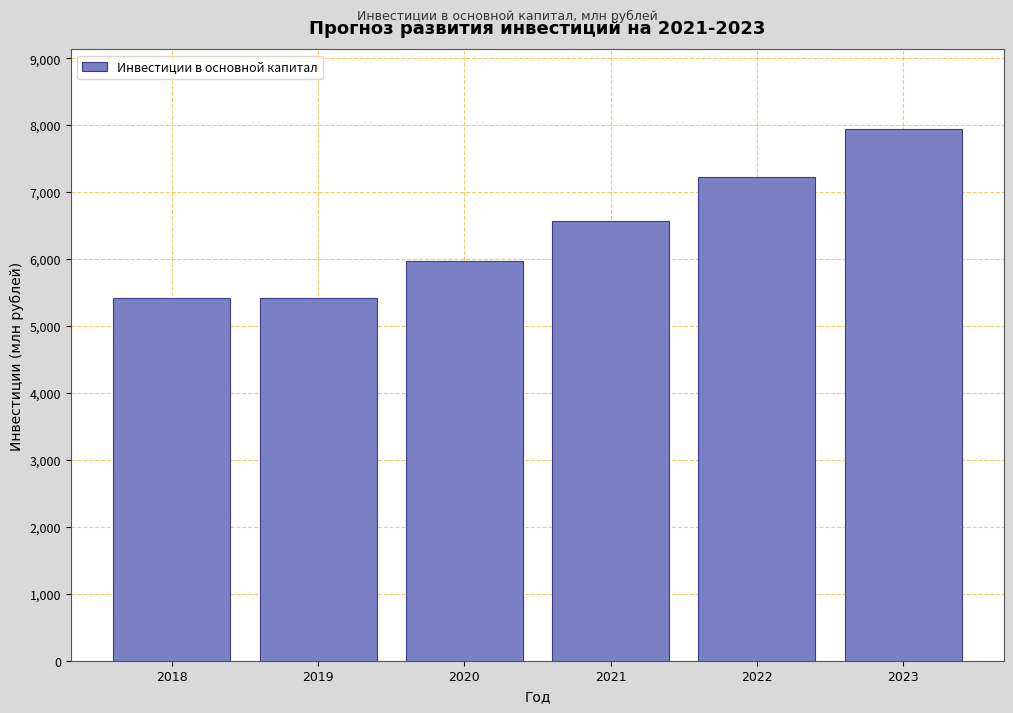

Which has a higher value, 2023 or 2021?

2023